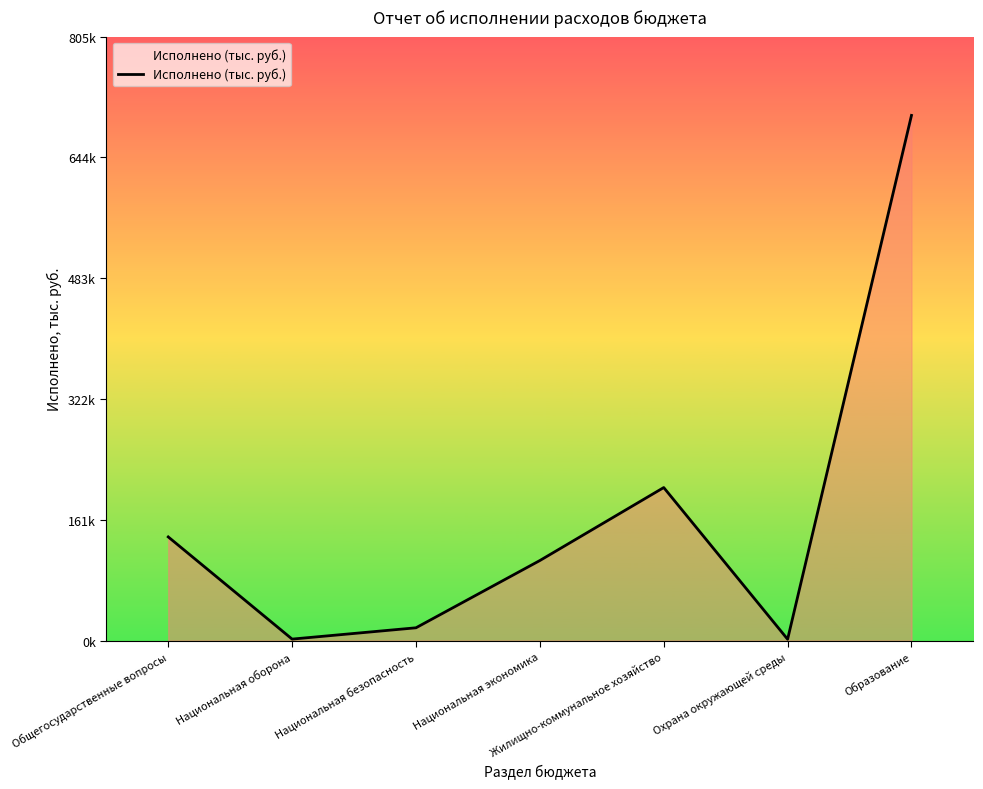

Is it true that the value at Национальная безопасность is 17061.2?

True